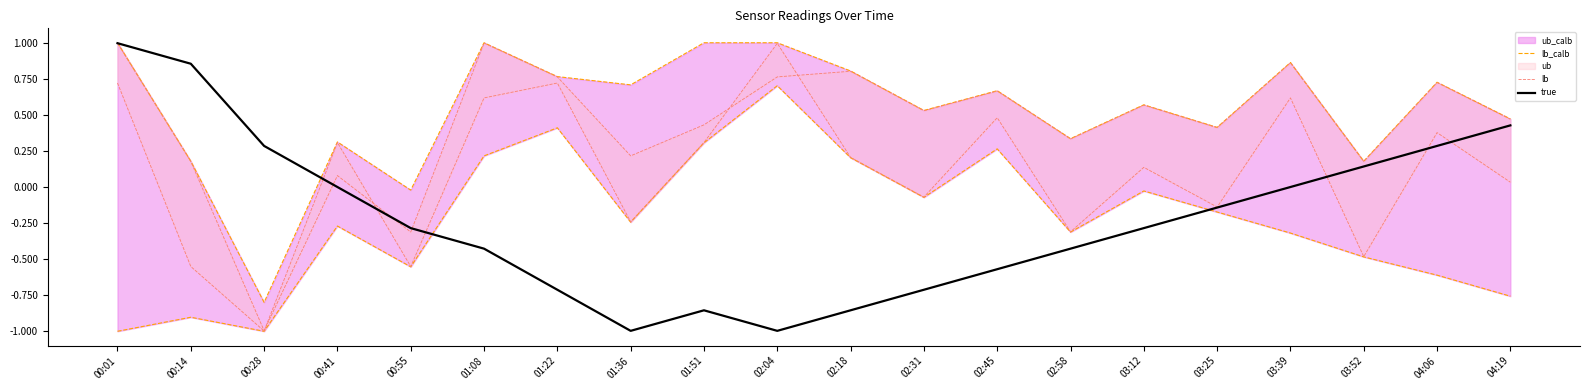

True or false: ub_calb and ub cross at least once.

False